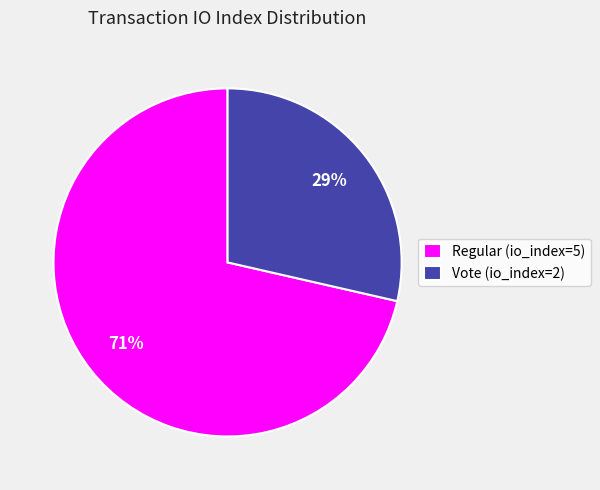

Which slice represents more than half of the pie?

Regular (io_index=5)